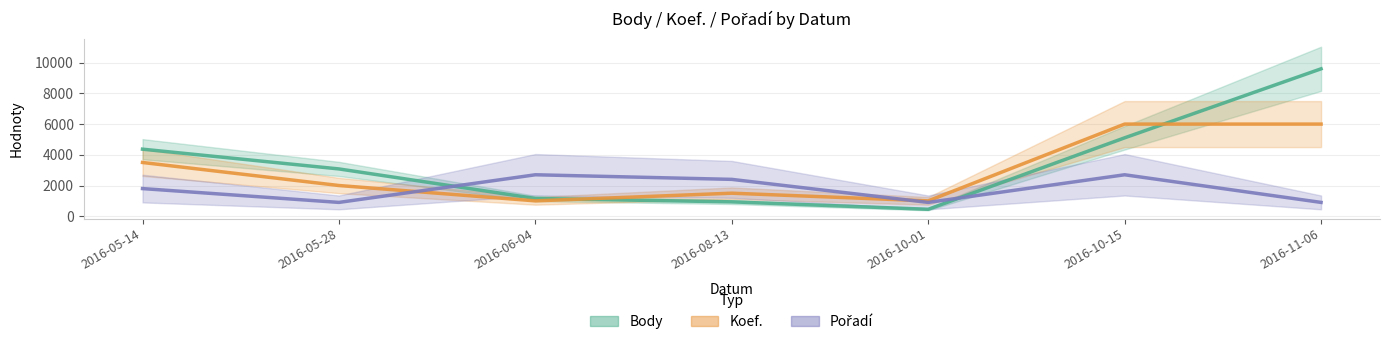

Reading right to left, what are all the values shown in this chart?

Body: 9600	5106	452	936	1156	3080	4367
Koef.: 6000	6000	1000	1500	1000	2000	3500
Pořadí: 900	2700	900	2400	2700	900	1800